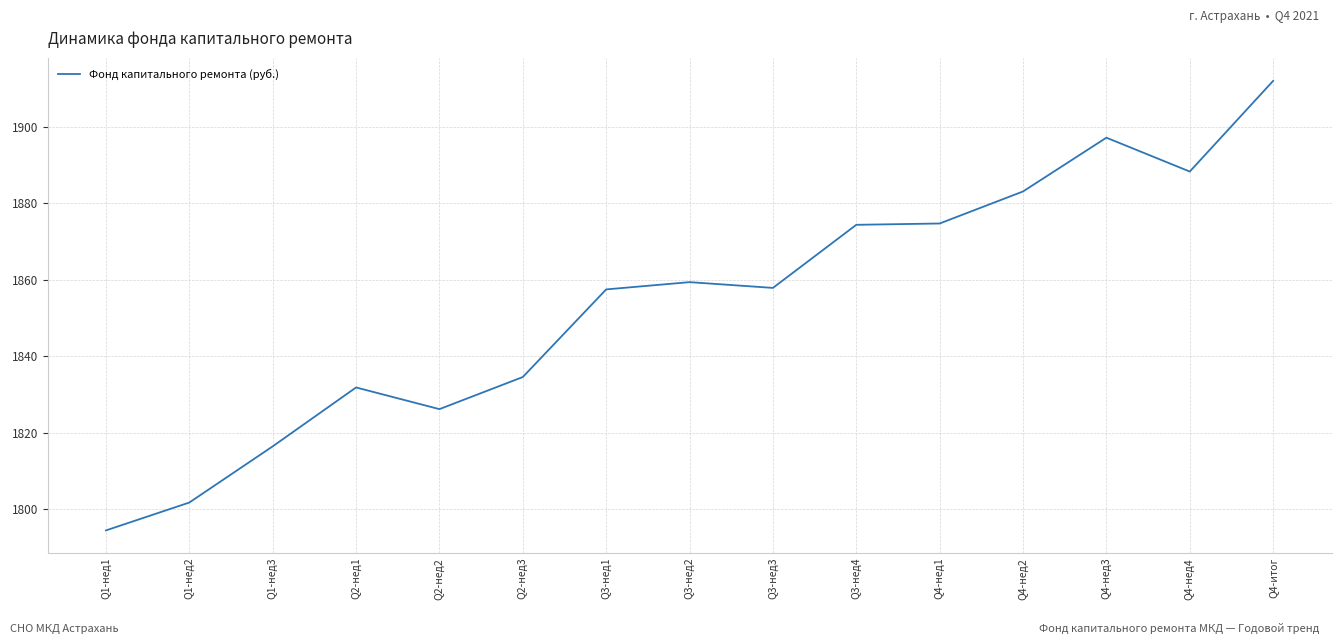

True or false: the data shows 1859.4 at Q3-нед2.

True